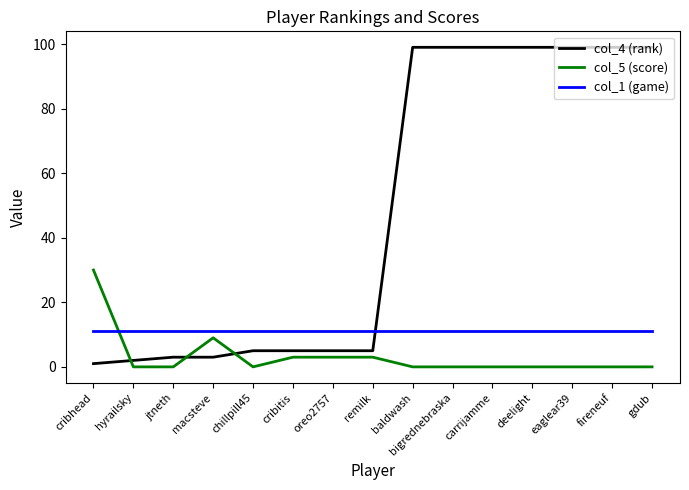

Which series has the largest total across all categories?

col_4 (rank)